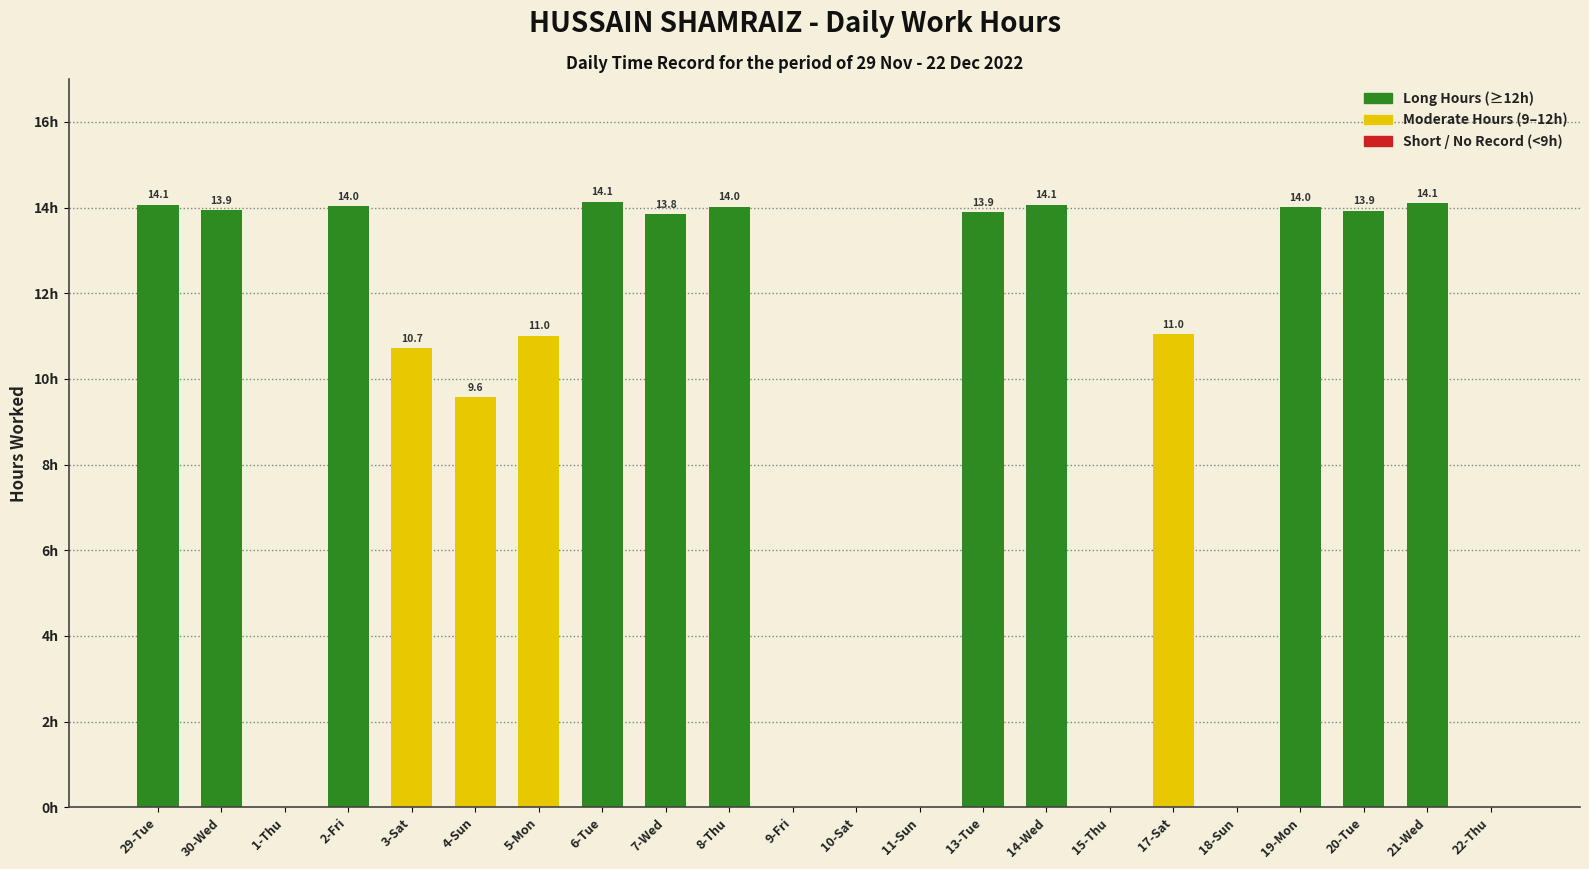

Where does the data first go above 13?

29-Tue